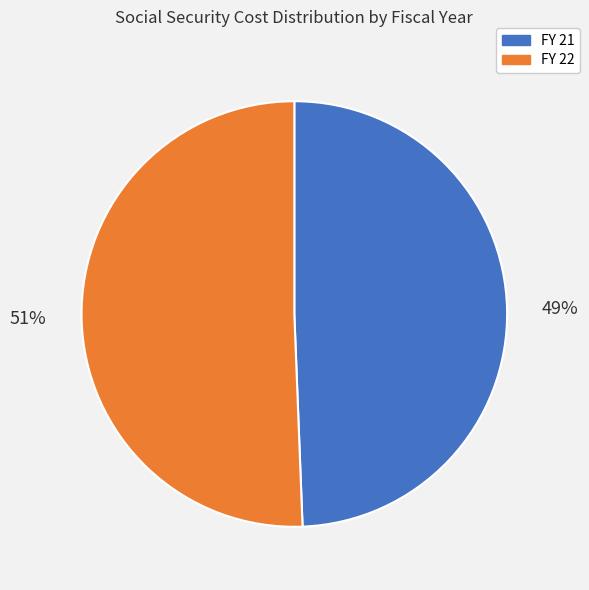

Is there a majority slice in this chart?

Yes